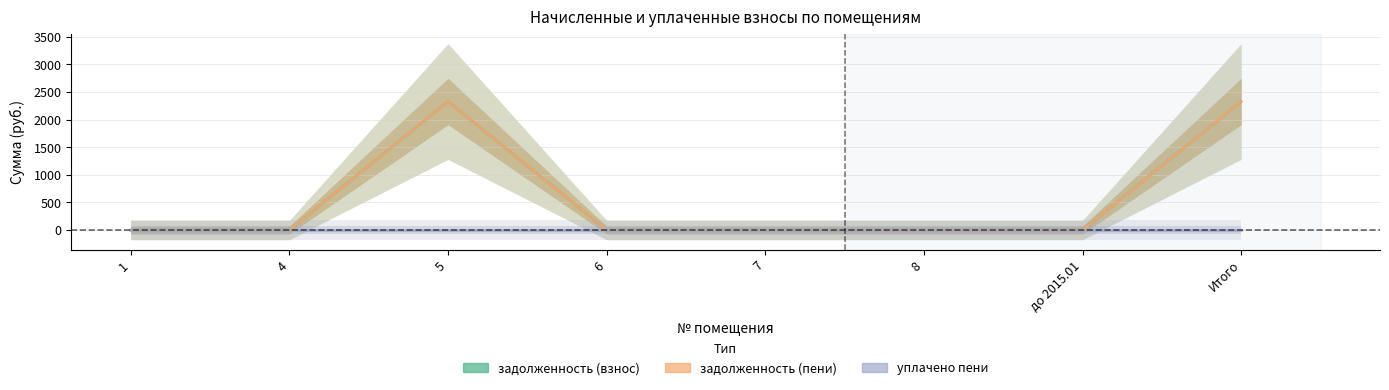

How many lines are shown in the chart?

3